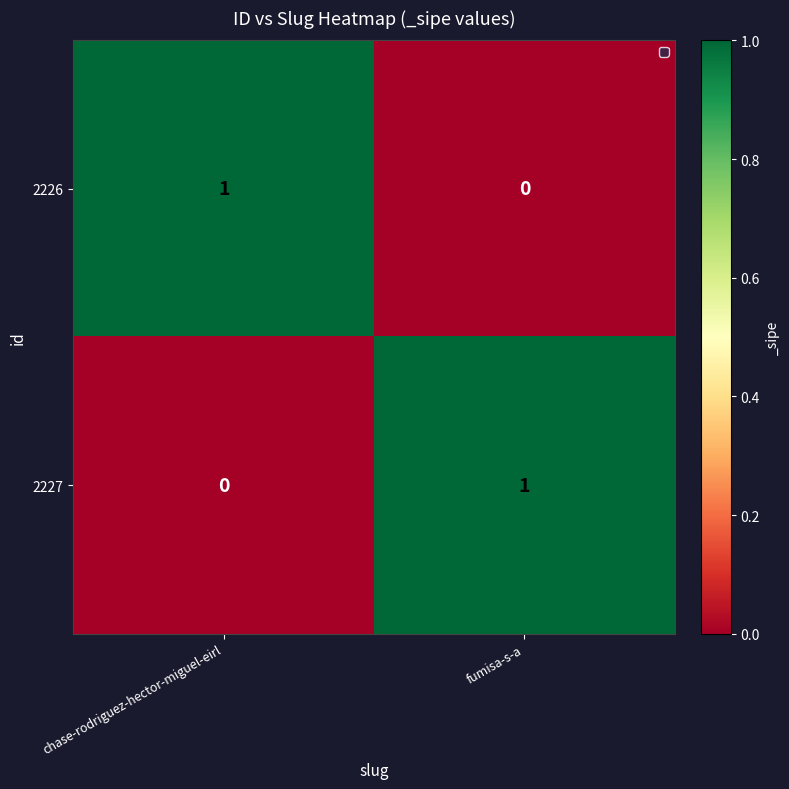

Rank the categories by 2226 value from lowest to highest.

fumisa-s-a, chase-rodriguez-hector-miguel-eirl